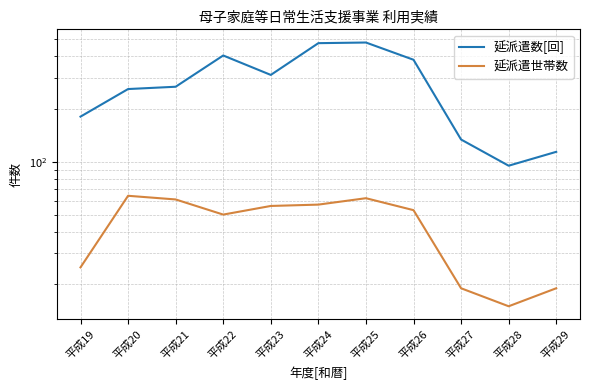

What is the value of the 延派遣数[回] point at the 10th from the left?

95